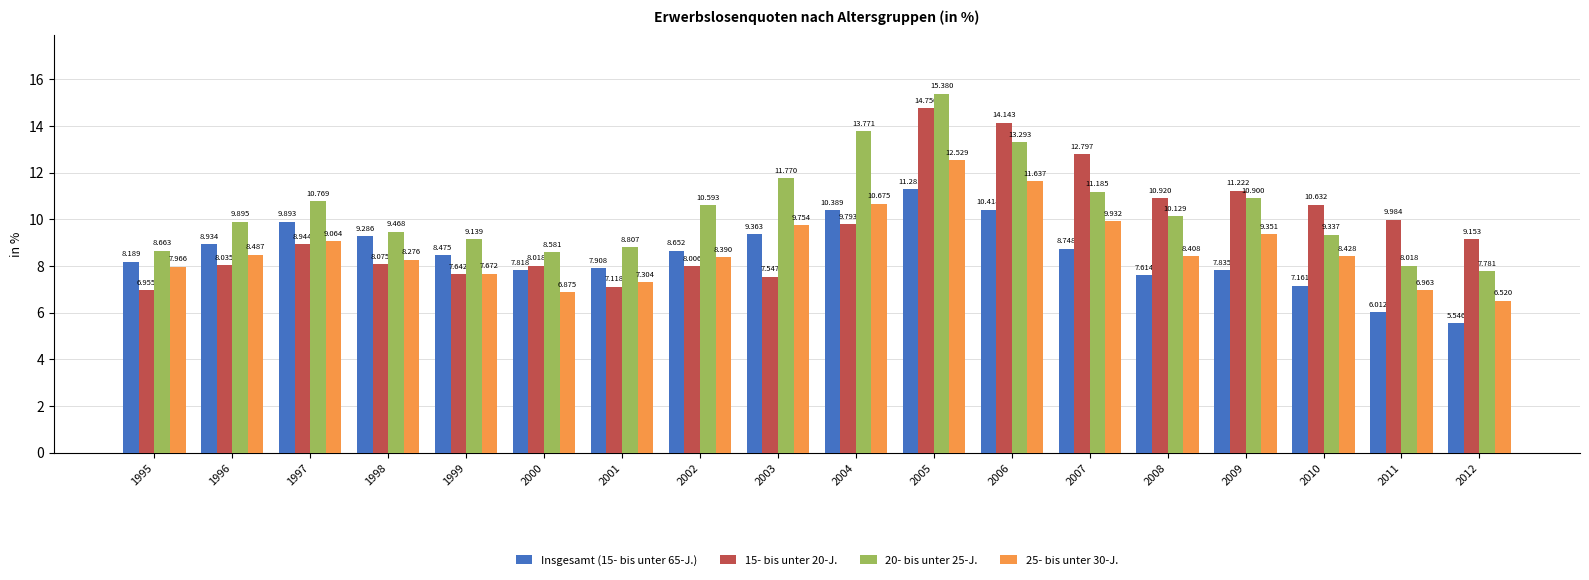

What is the average value of the 25- bis unter 30-J. series?

8.8